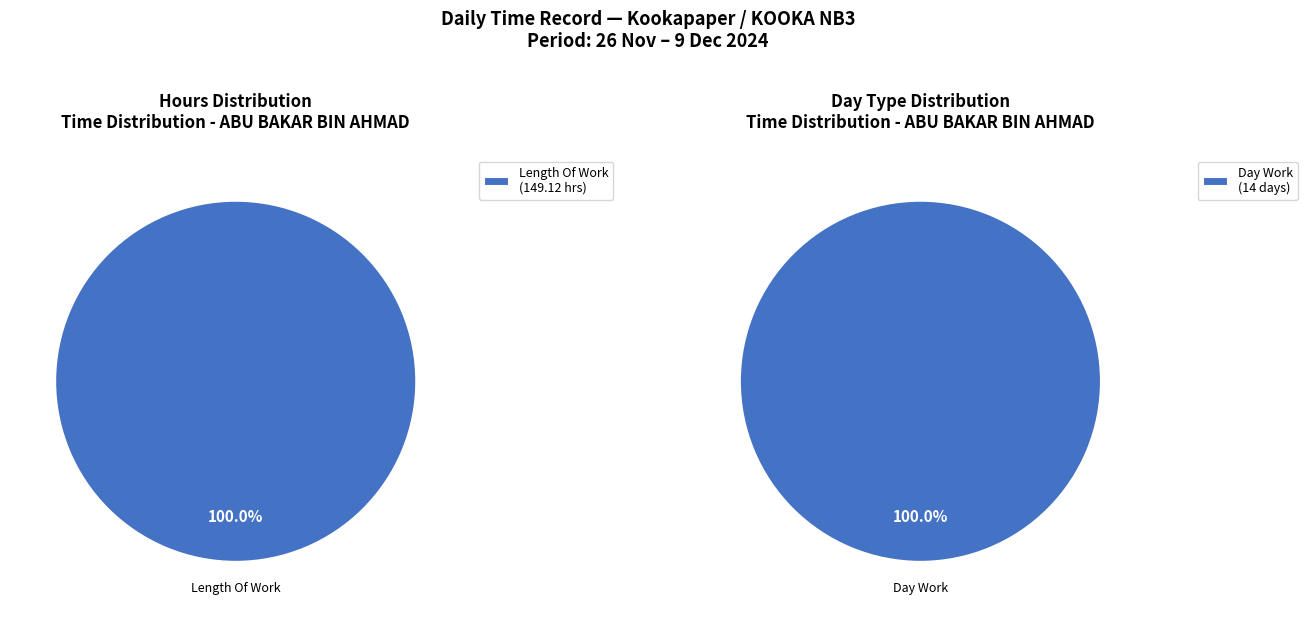

True or false: Lates accounts for 1% of the total.

False